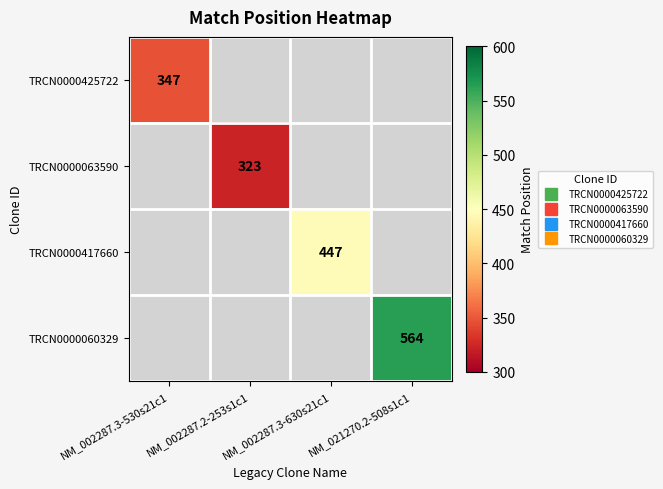

How many positive values does the TRCN0000417660 series have?

1